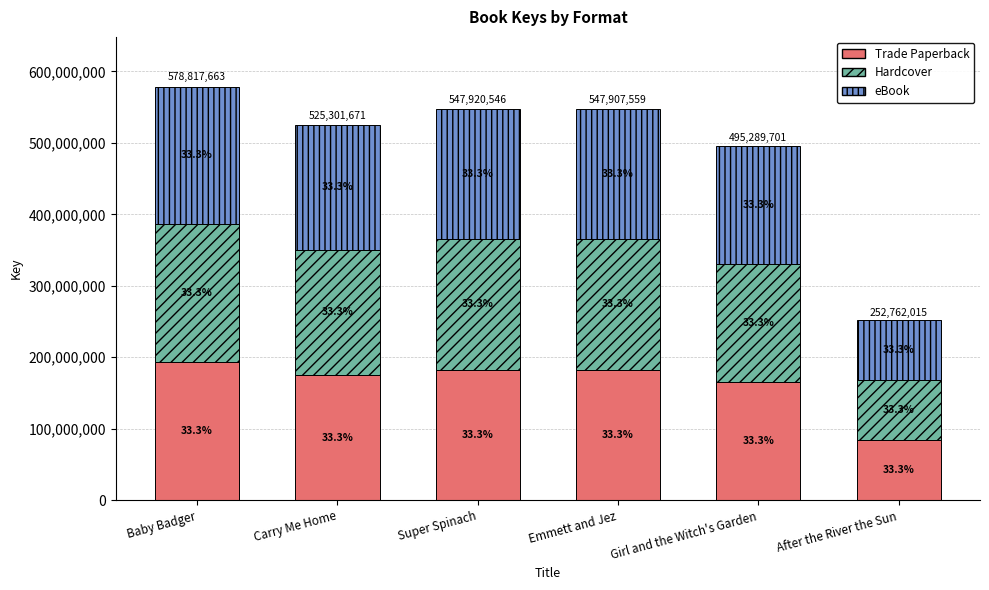

Does the chart contain any negative values?

No